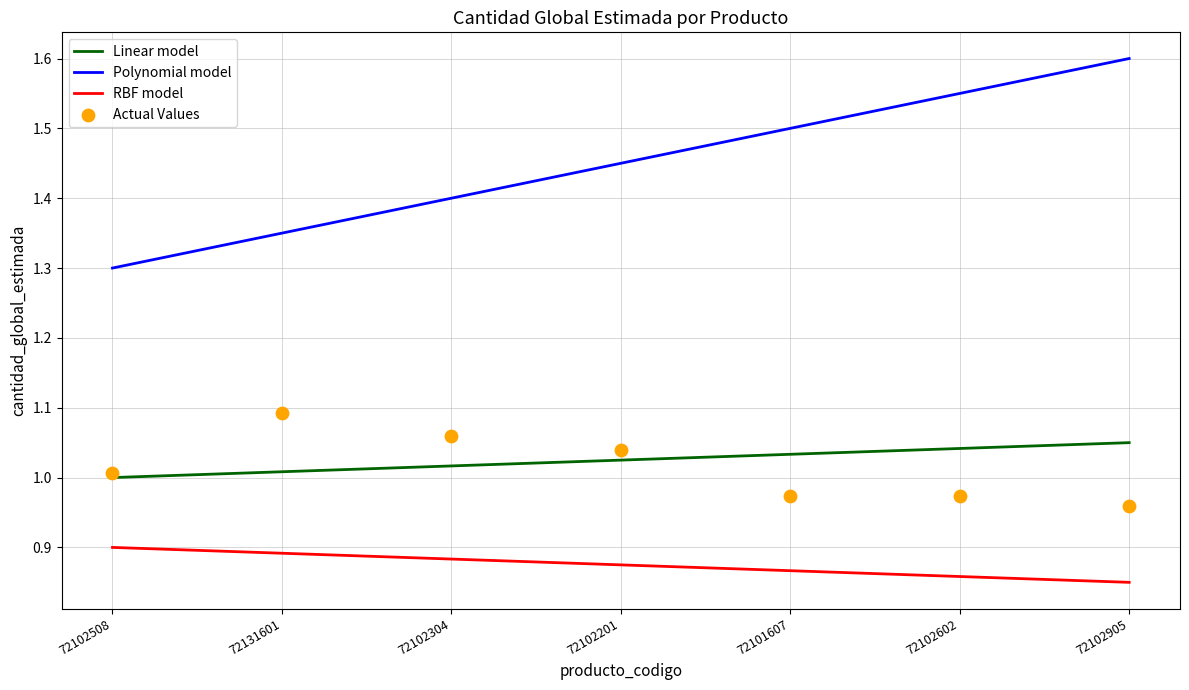

Is the value of RBF model at 72102201 greater than the value of Linear model at 72102201?

No